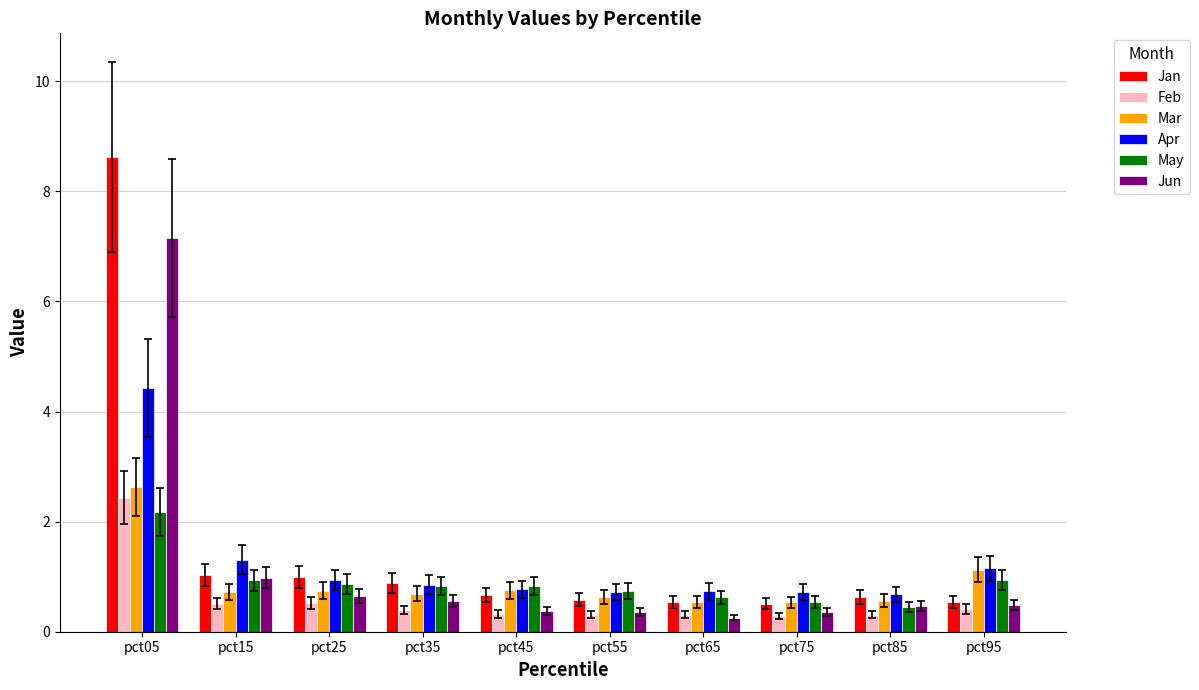

What is the maximum value shown in the chart?

8.6